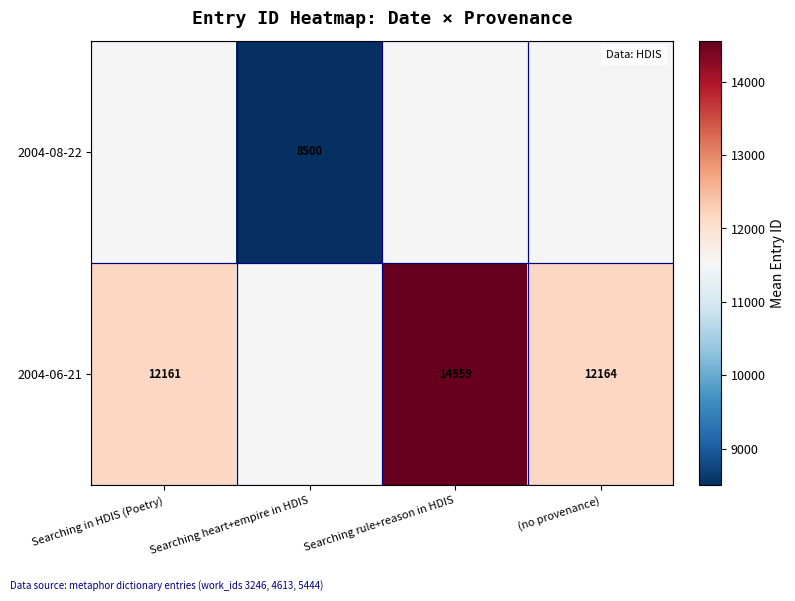

The 2004-06-21 series shows 8295 at Searching rule+reason in HDIS. True or false?

False